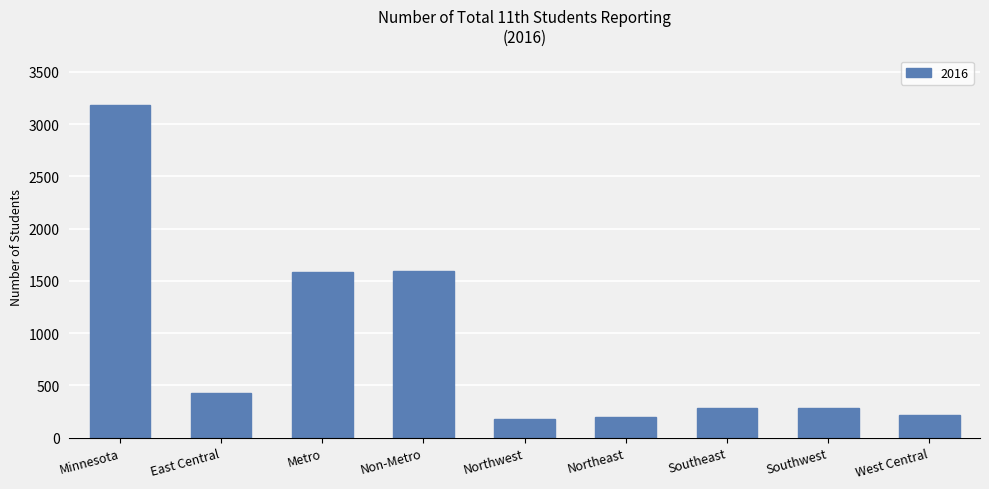

How many data points does each series have?

9